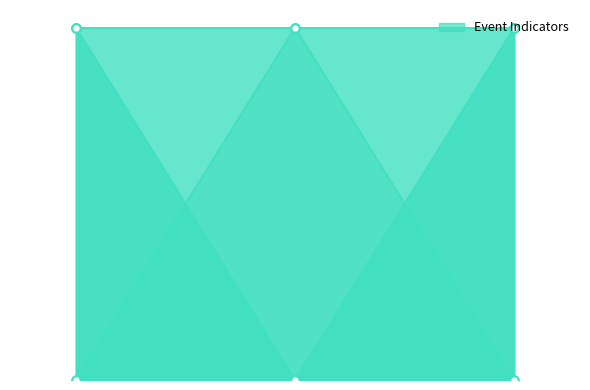

What is the difference between the highest and lowest values at 2024-01-04?

1